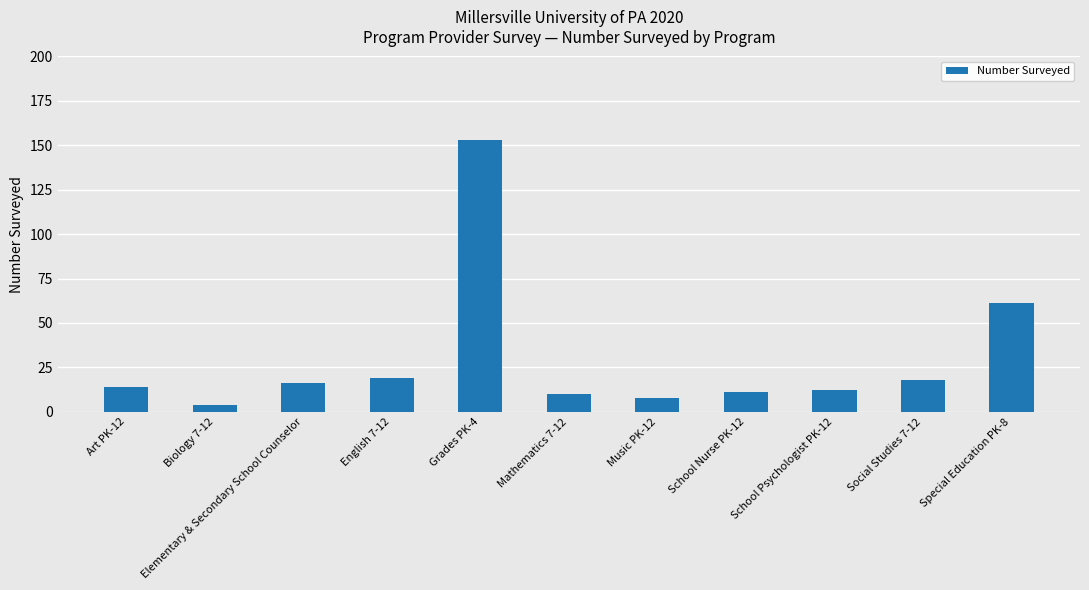

Is it true that the value at Social Studies 7-12 is 18?

True